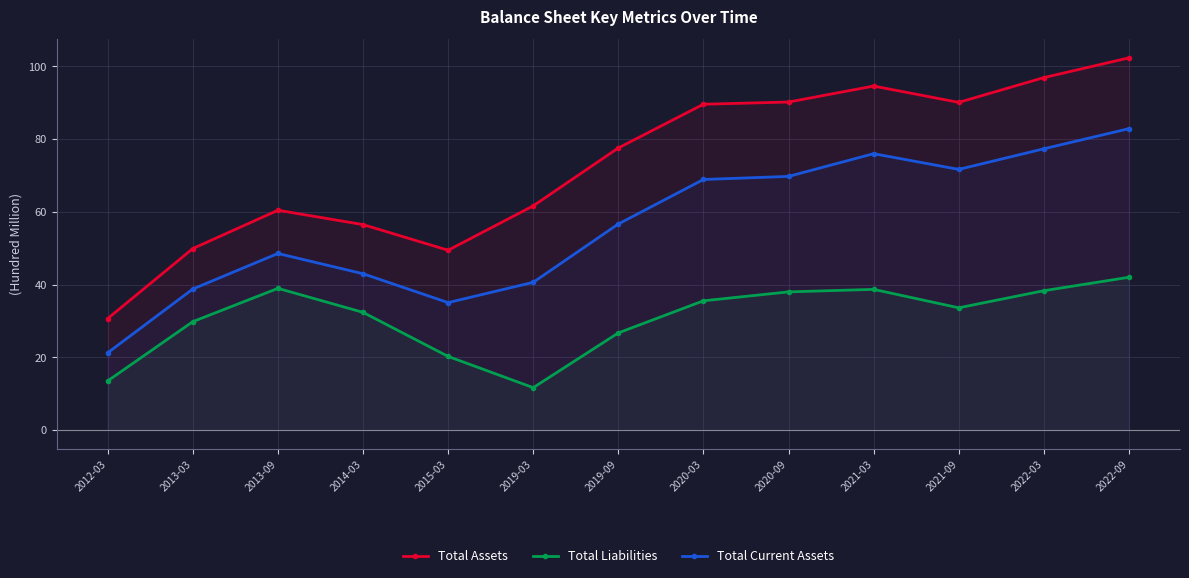

Which label corresponds to the largest value in the chart?

2022-09